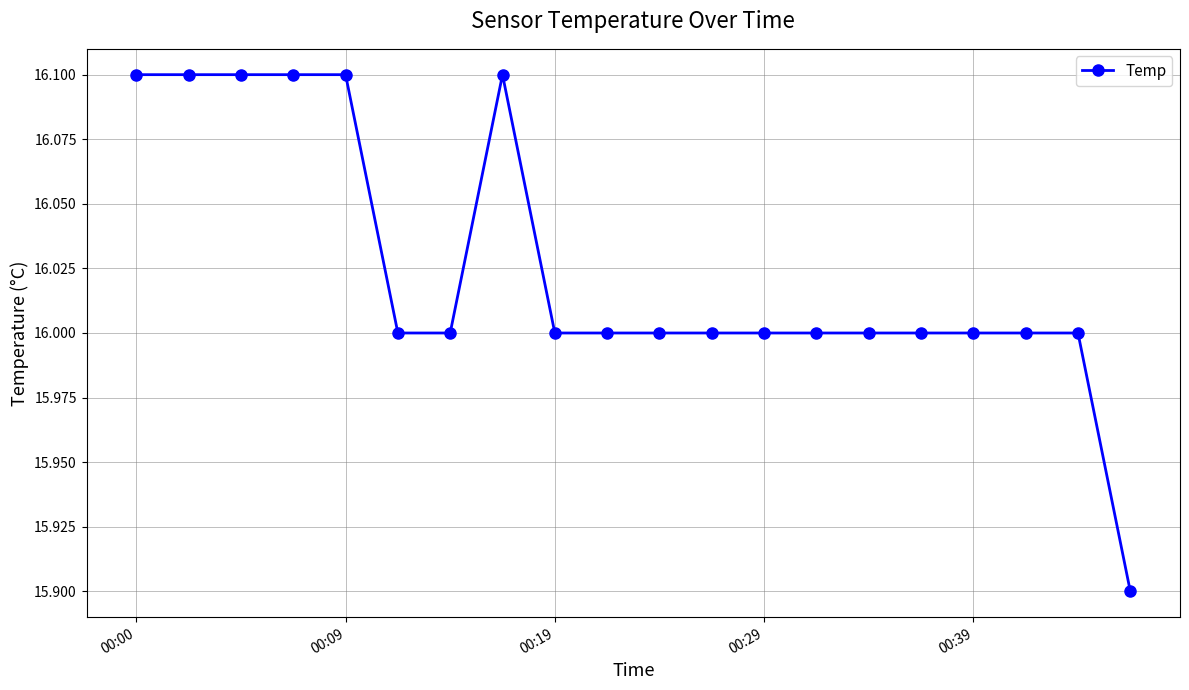

Reading right to left, what are all the values shown in this chart?

15.9	16.0	16.0	16.0	16.0	16.0	16.0	16.0	16.0	16.0	16.0	16.0	16.1	16.0	16.0	16.1	16.1	16.1	16.1	16.1